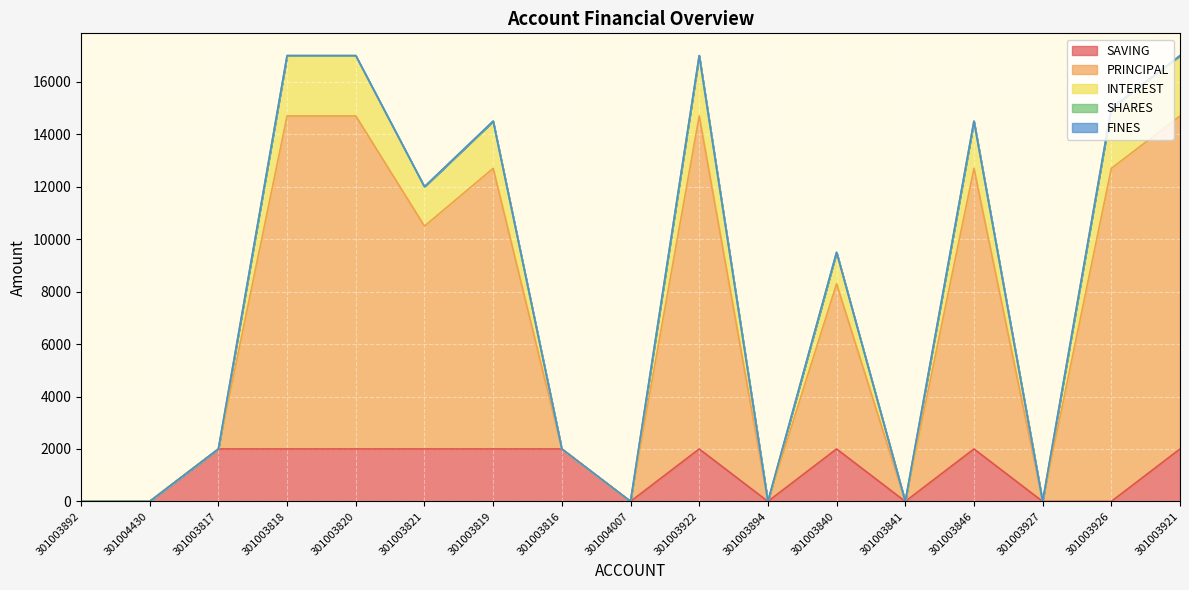

Which series changed the most between 301003892 and 301003821?

PRINCIPAL